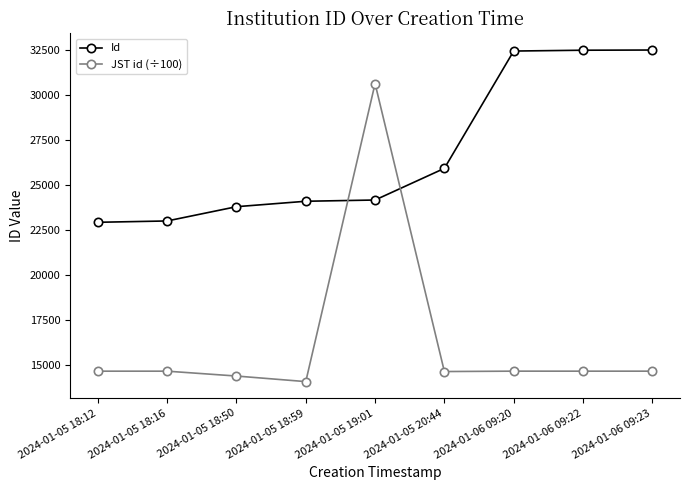

What is the difference between the second highest and minimum values in the JST id (÷100) series?

581.3